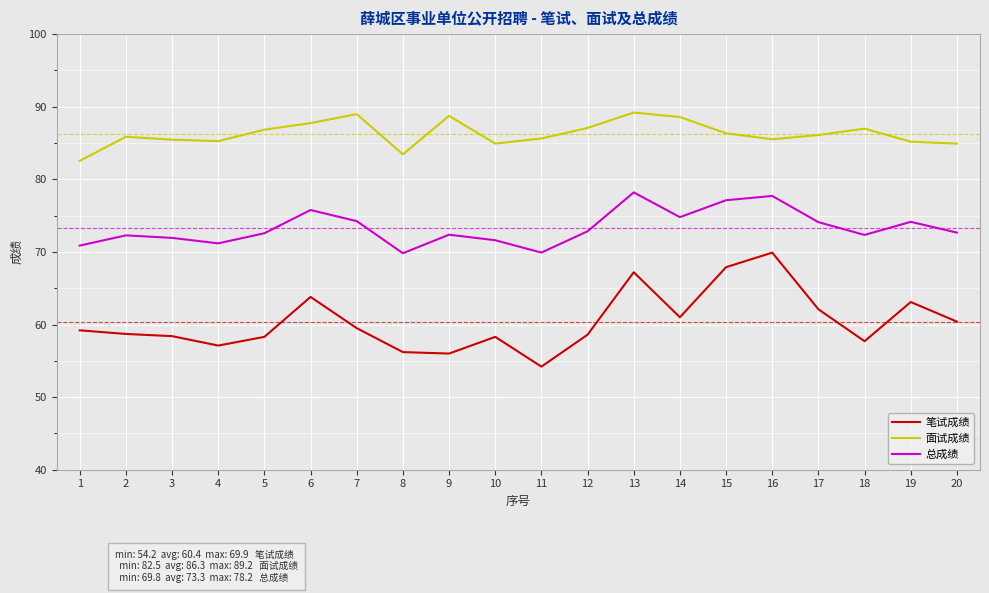

True or false: 总成绩 has a value of 121.9 at 2.

False